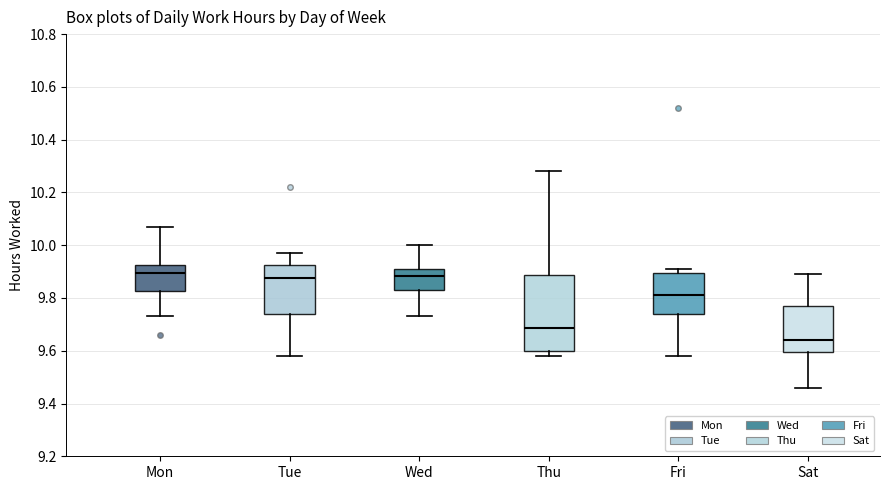

Where does the median line of the box for Sat sit on the y-axis? The values are not printed on the chart, so give them approximately, as read against the axis.

9.64